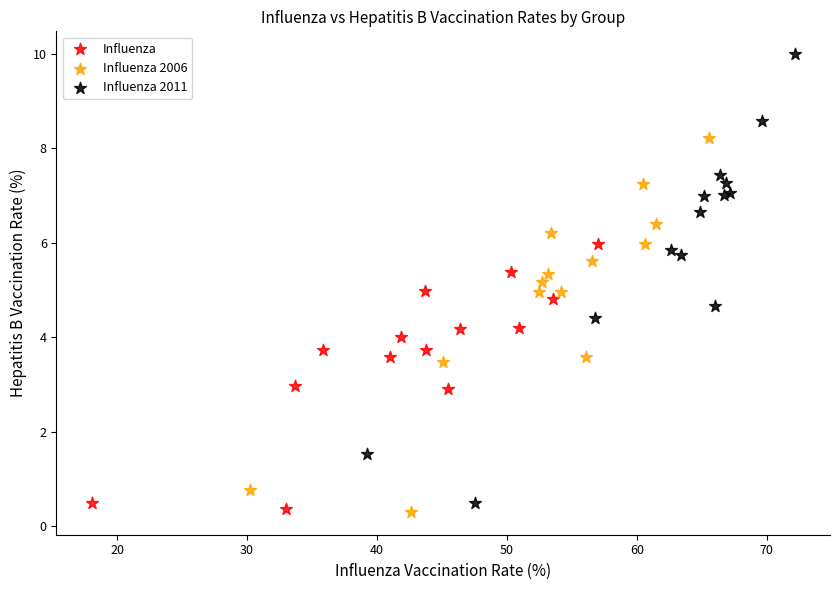

Which series contains the highest Y value?

Influenza 2011